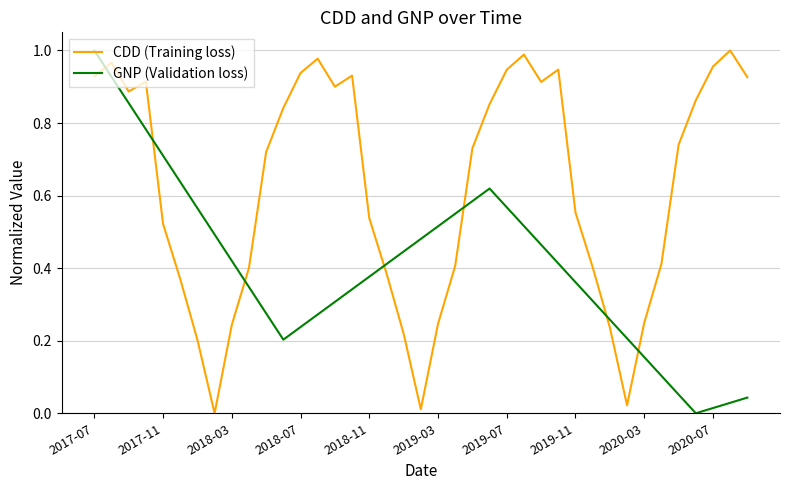

List the series in order of their overall mean, highest first.

CDD (Training loss), GNP (Validation loss)